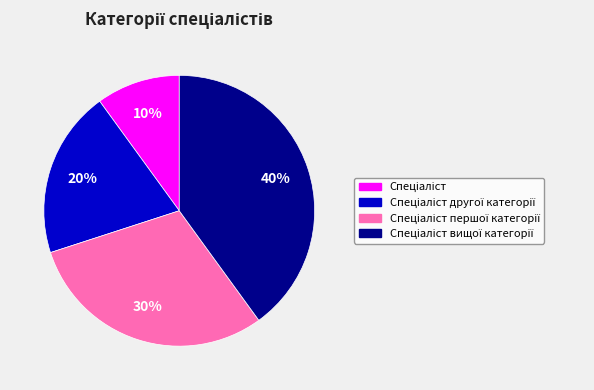

How many slices are in this pie chart?

4